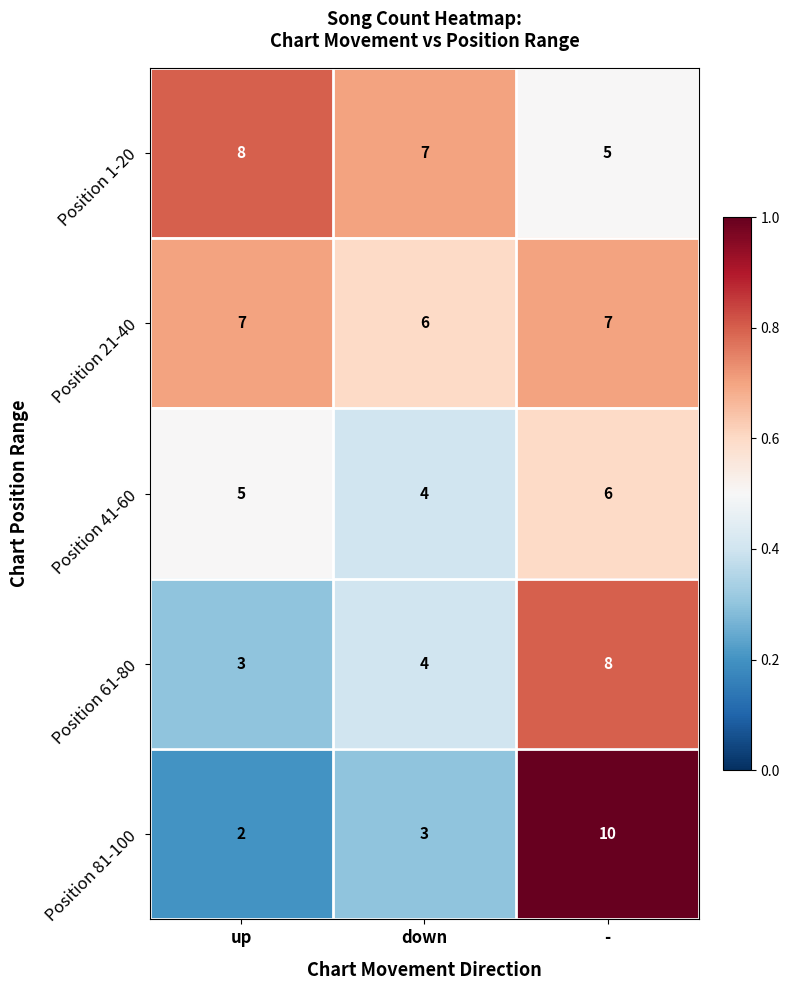

Is the value of Position 81-100 at up greater than the value of Position 21-40 at -?

No